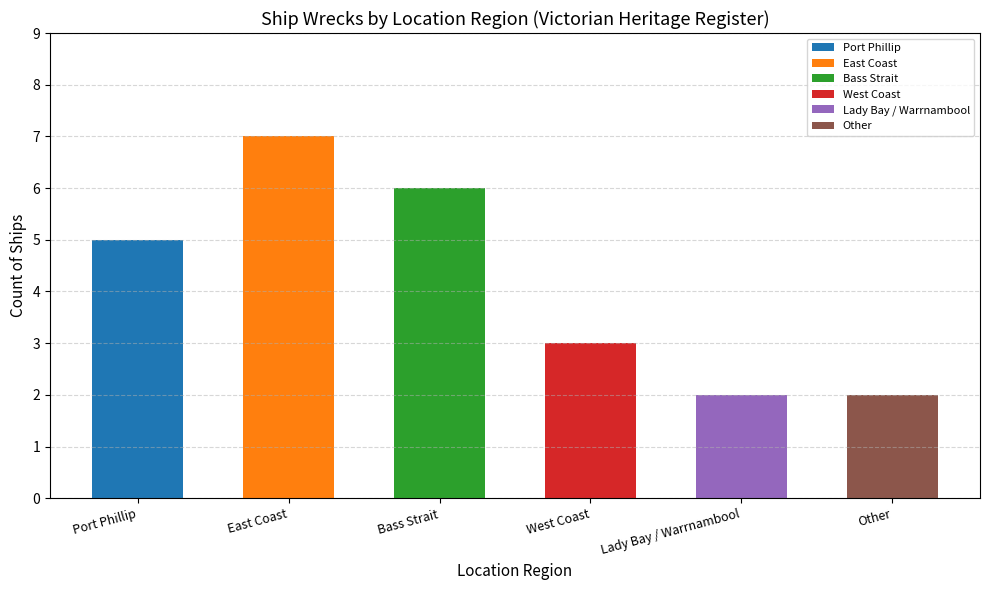

What is the label of the 4th bar from the left?

West Coast